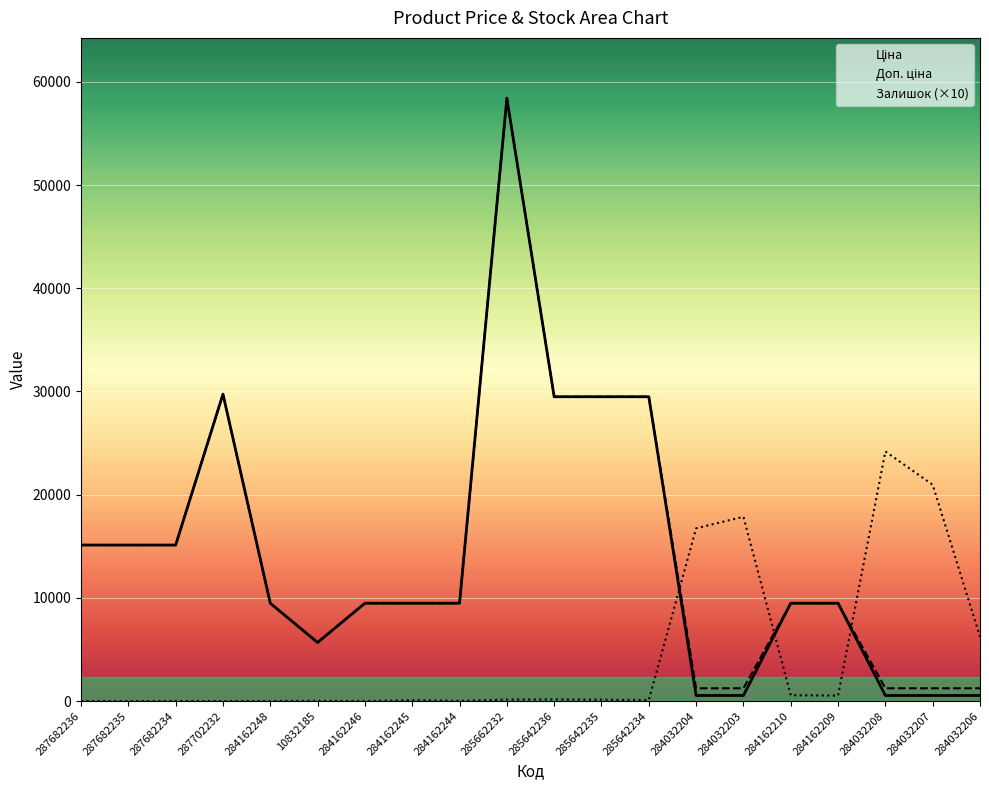

Which series changed the most between 10832185 and 285642234?

Ціна